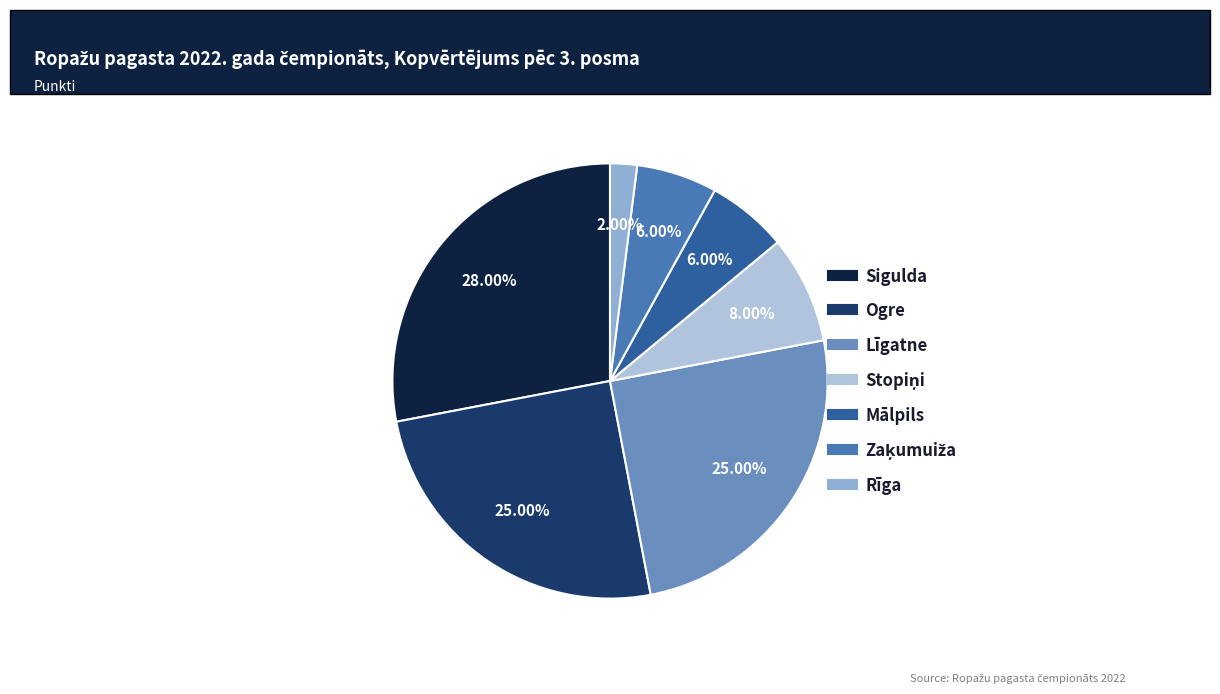

How many slices are in this pie chart?

7